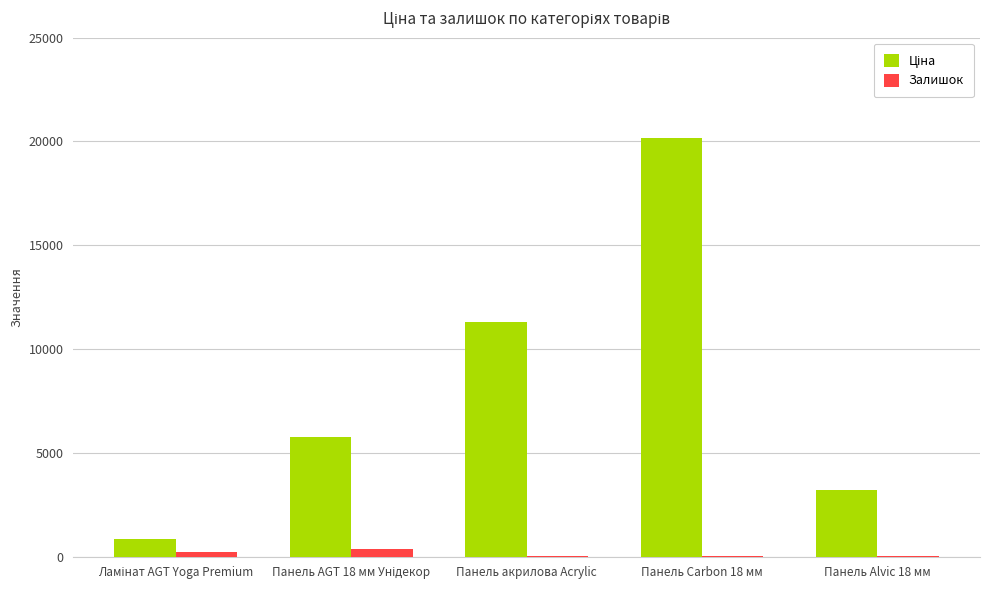

What is the greatest value displayed?

20186.0